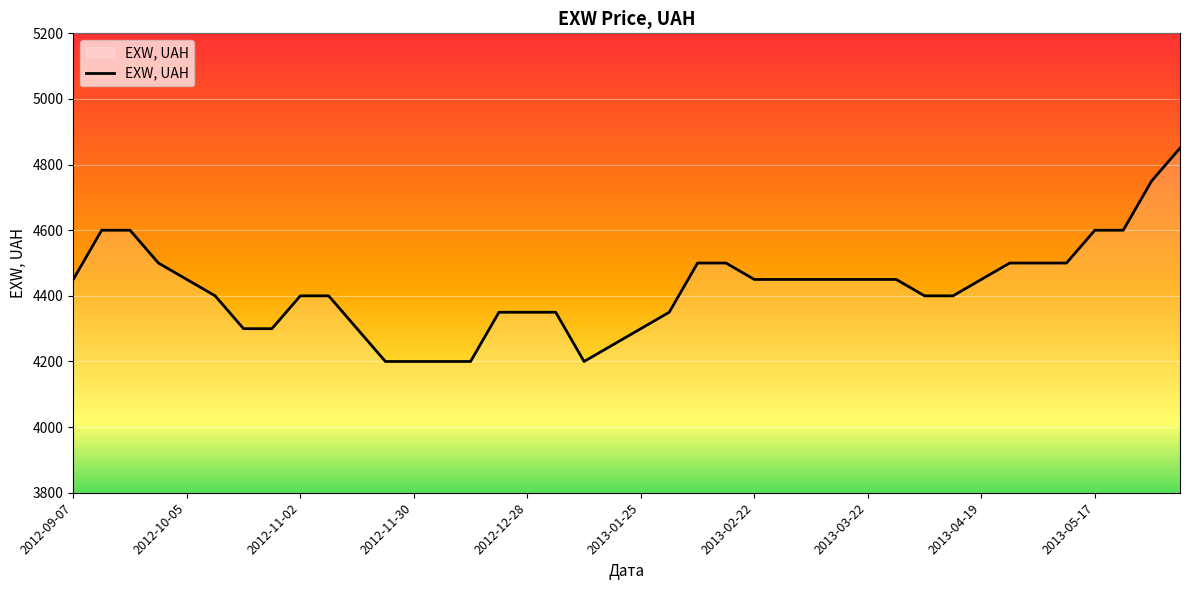

What is the greatest value displayed?

4850